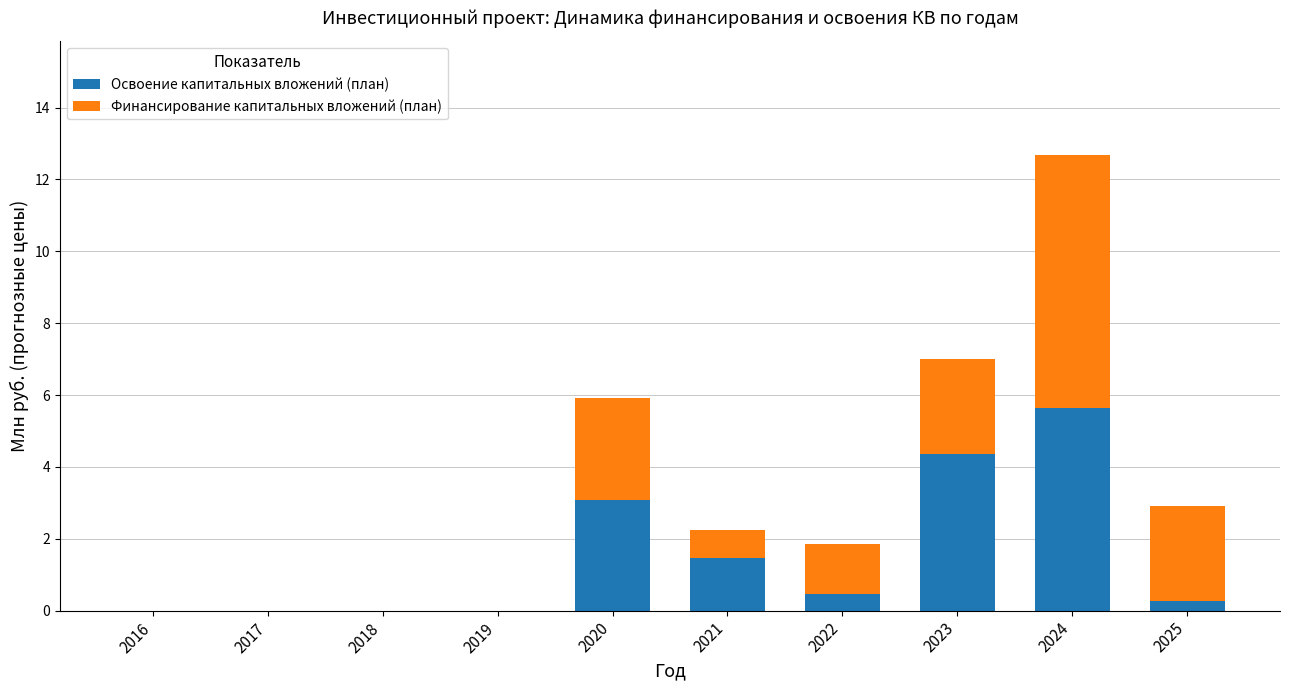

What is the maximum value for Освоение капитальных вложений (план)?

5.6